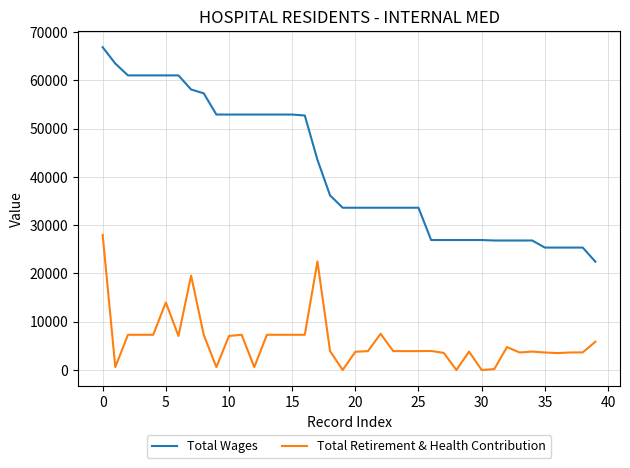

Which series has the largest range (max minus min)?

Total Wages